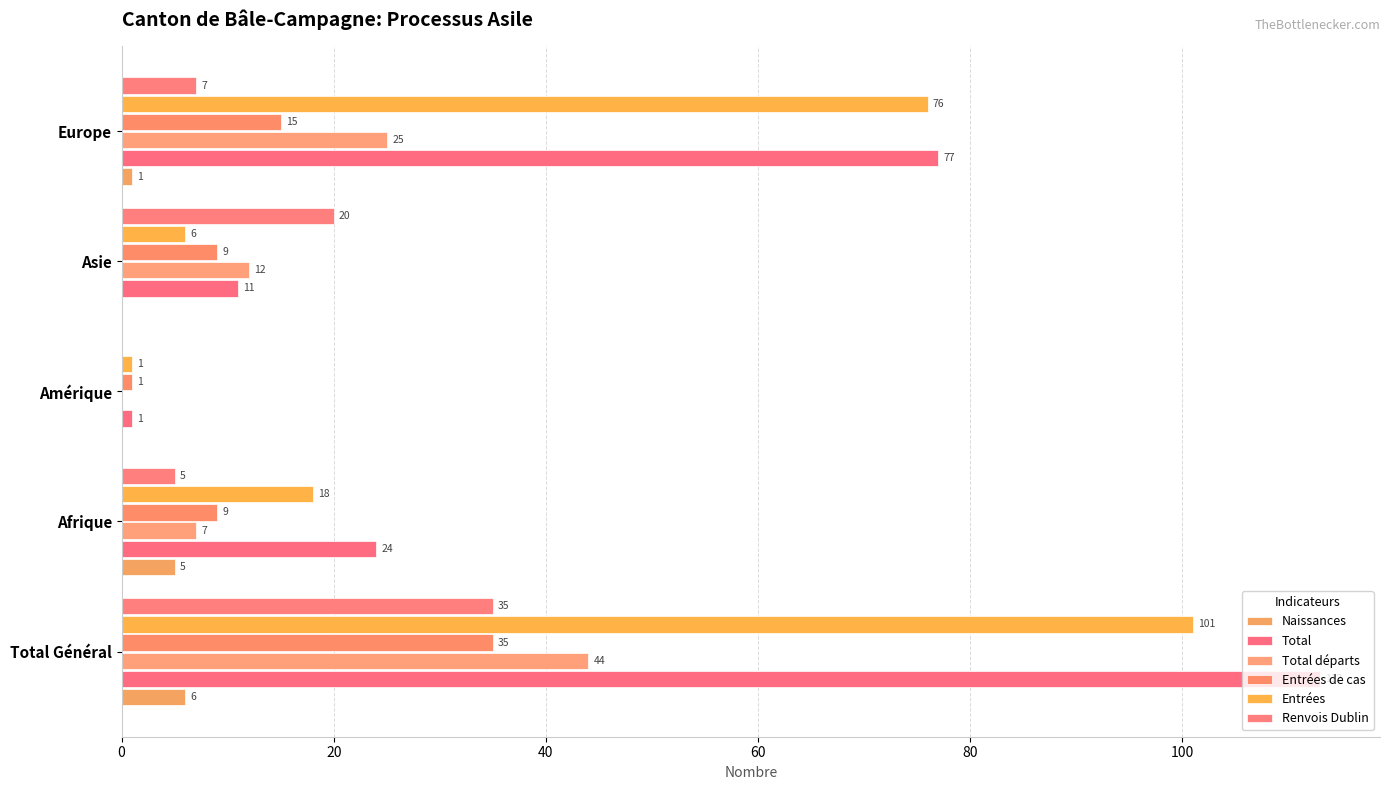

What are all the series names shown in the legend?

Naissances, Total, Total départs, Entrées de cas, Entrées, Renvois Dublin